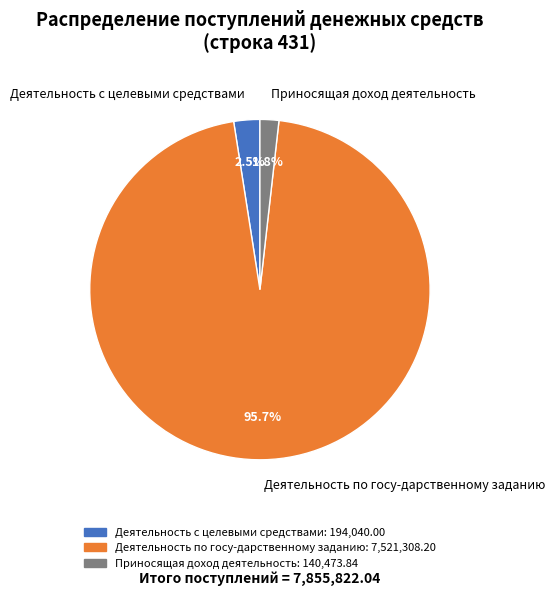

What is the ratio of the value at Приносящая доход деятельность to the value at Деятельность с целевыми средствами?

0.7